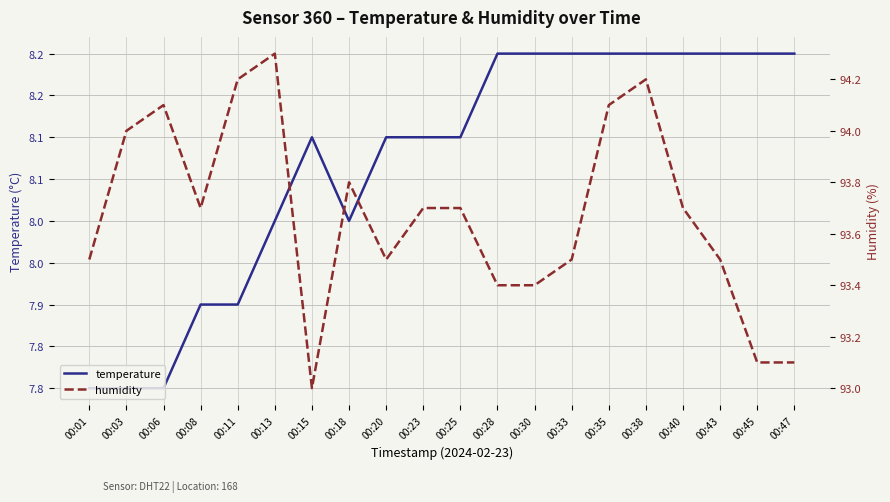

How many temperature values are between 8 and 9?

15